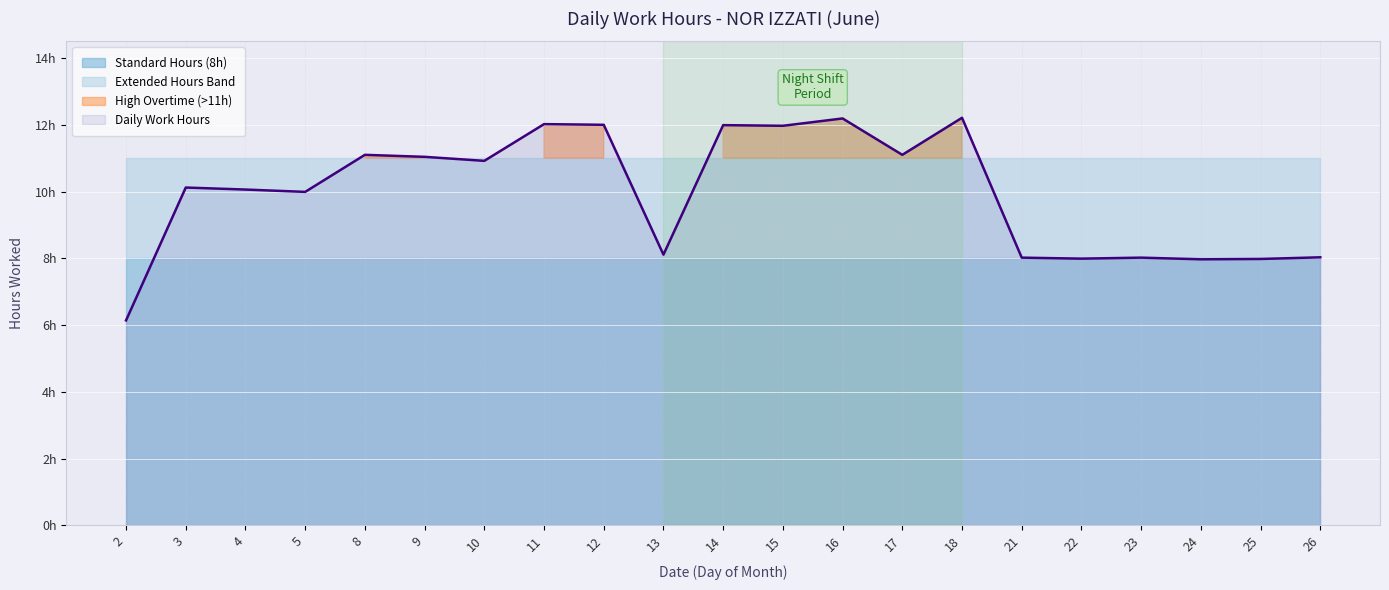

Does the chart display data point markers on the line(s)?

No